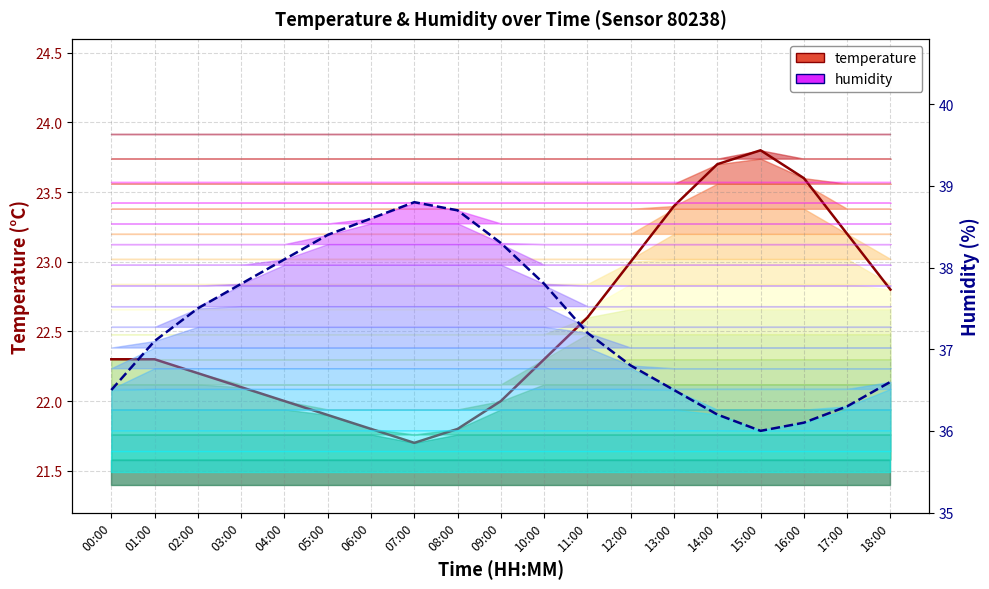

True or false: temperature and humidity intersect in this chart.

False